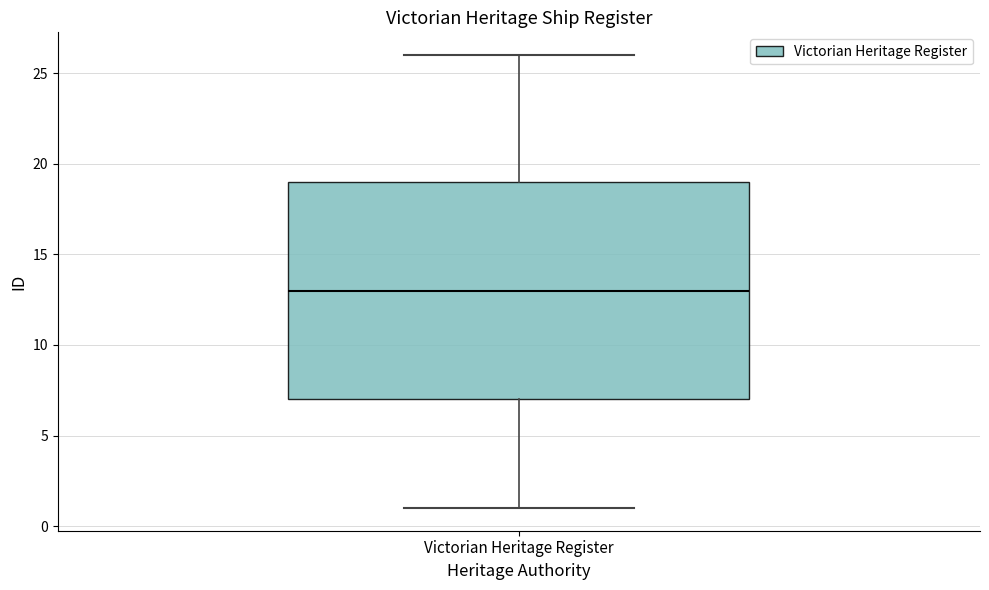

Transcribe this box plot: give where the median line is, the range the box spans, and where the two whiskers end, as read against the y-axis. The values are not printed on the chart, so give them approximately, as read against the axis.

median 13, box 7 to 19, whiskers 1 to 26